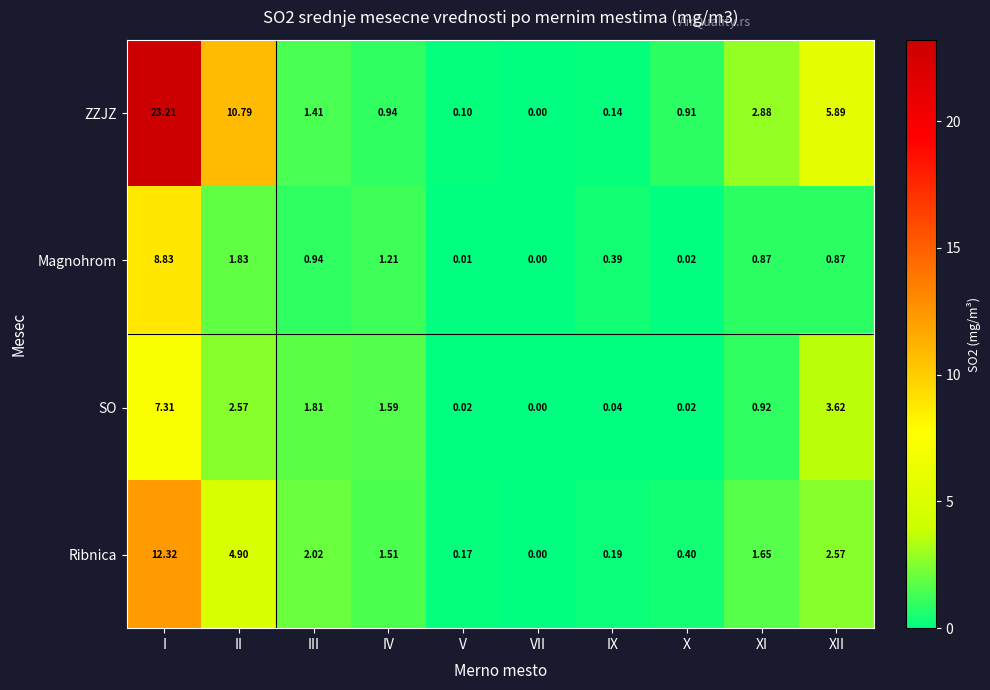

Which category has the lowest value across all series?

VII